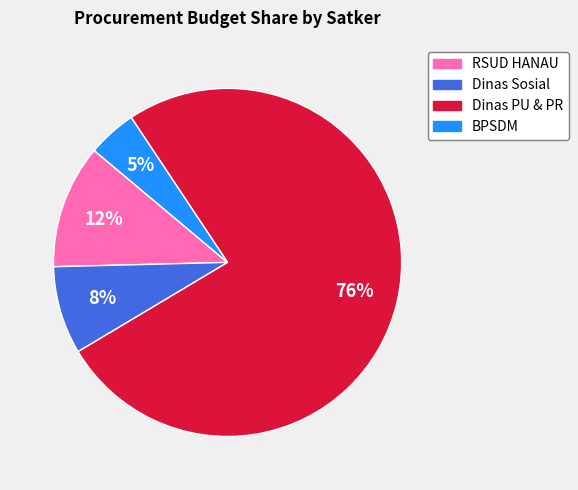

Is there any slice that represents more than half of the pie?

Yes